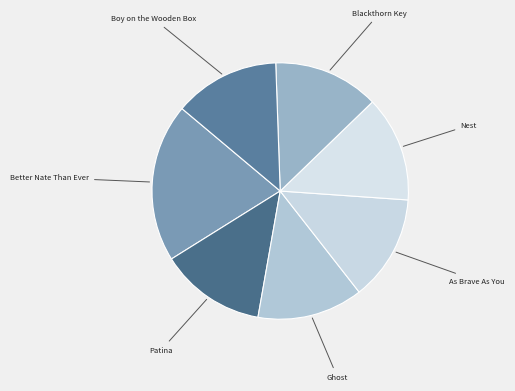

Which category has the smallest portion of the pie?

Patina